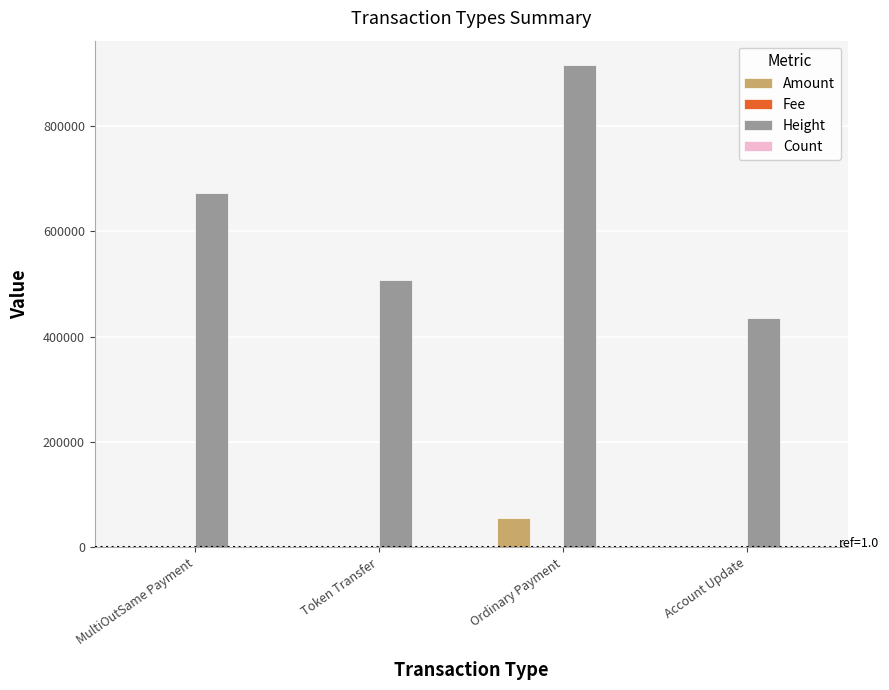

True or false: Amount has a value of 0.0 at Account Update.

True